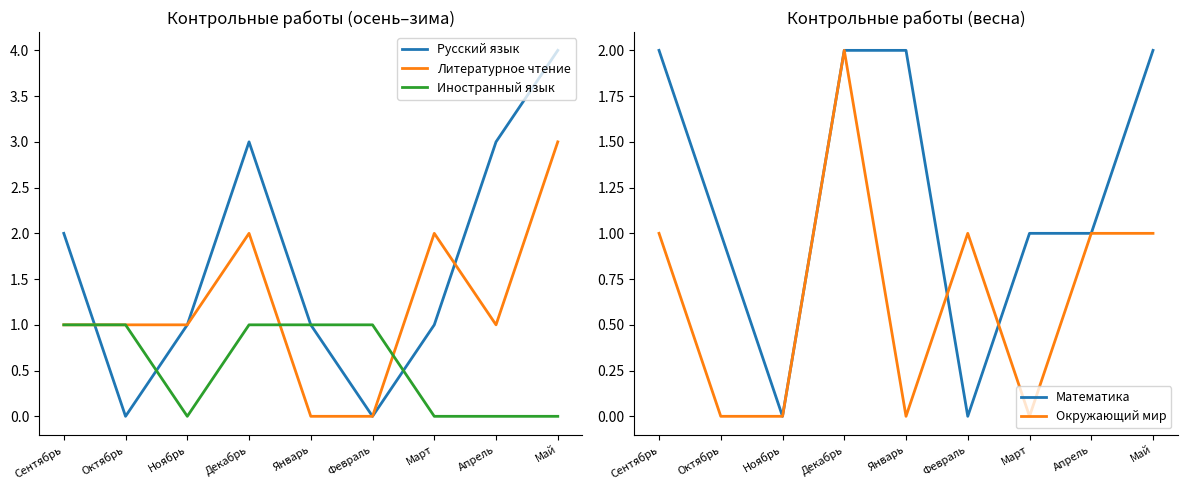

Is the value of Окружающий мир at Апрель greater than the value of Литературное чтение at Май?

No